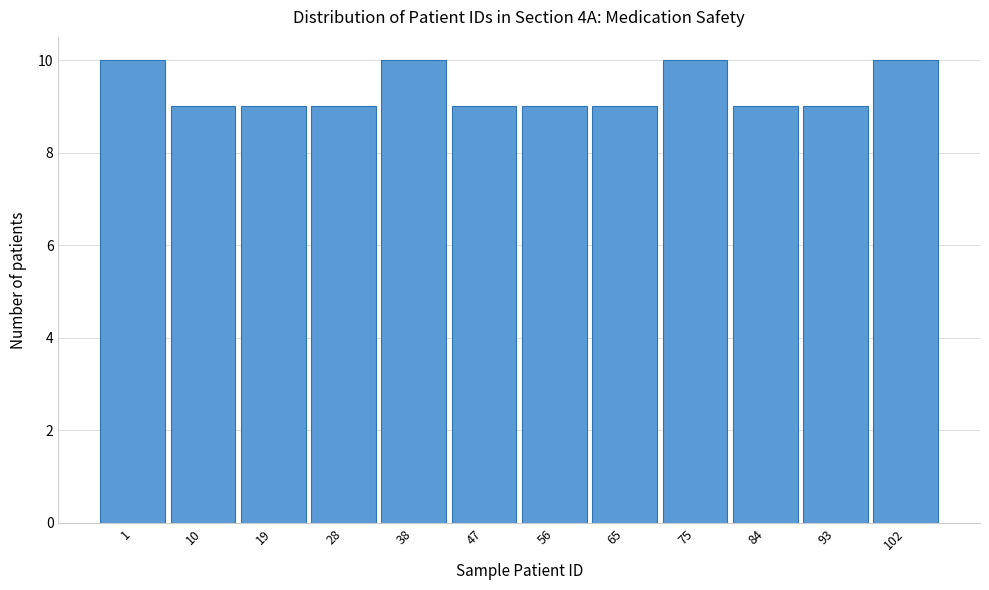

Reading right to left, what are all the values shown in this chart?

102=10	93=9	84=9	75=10	65=9	56=9	47=9	38=10	28=9	19=9	10=9	1=10